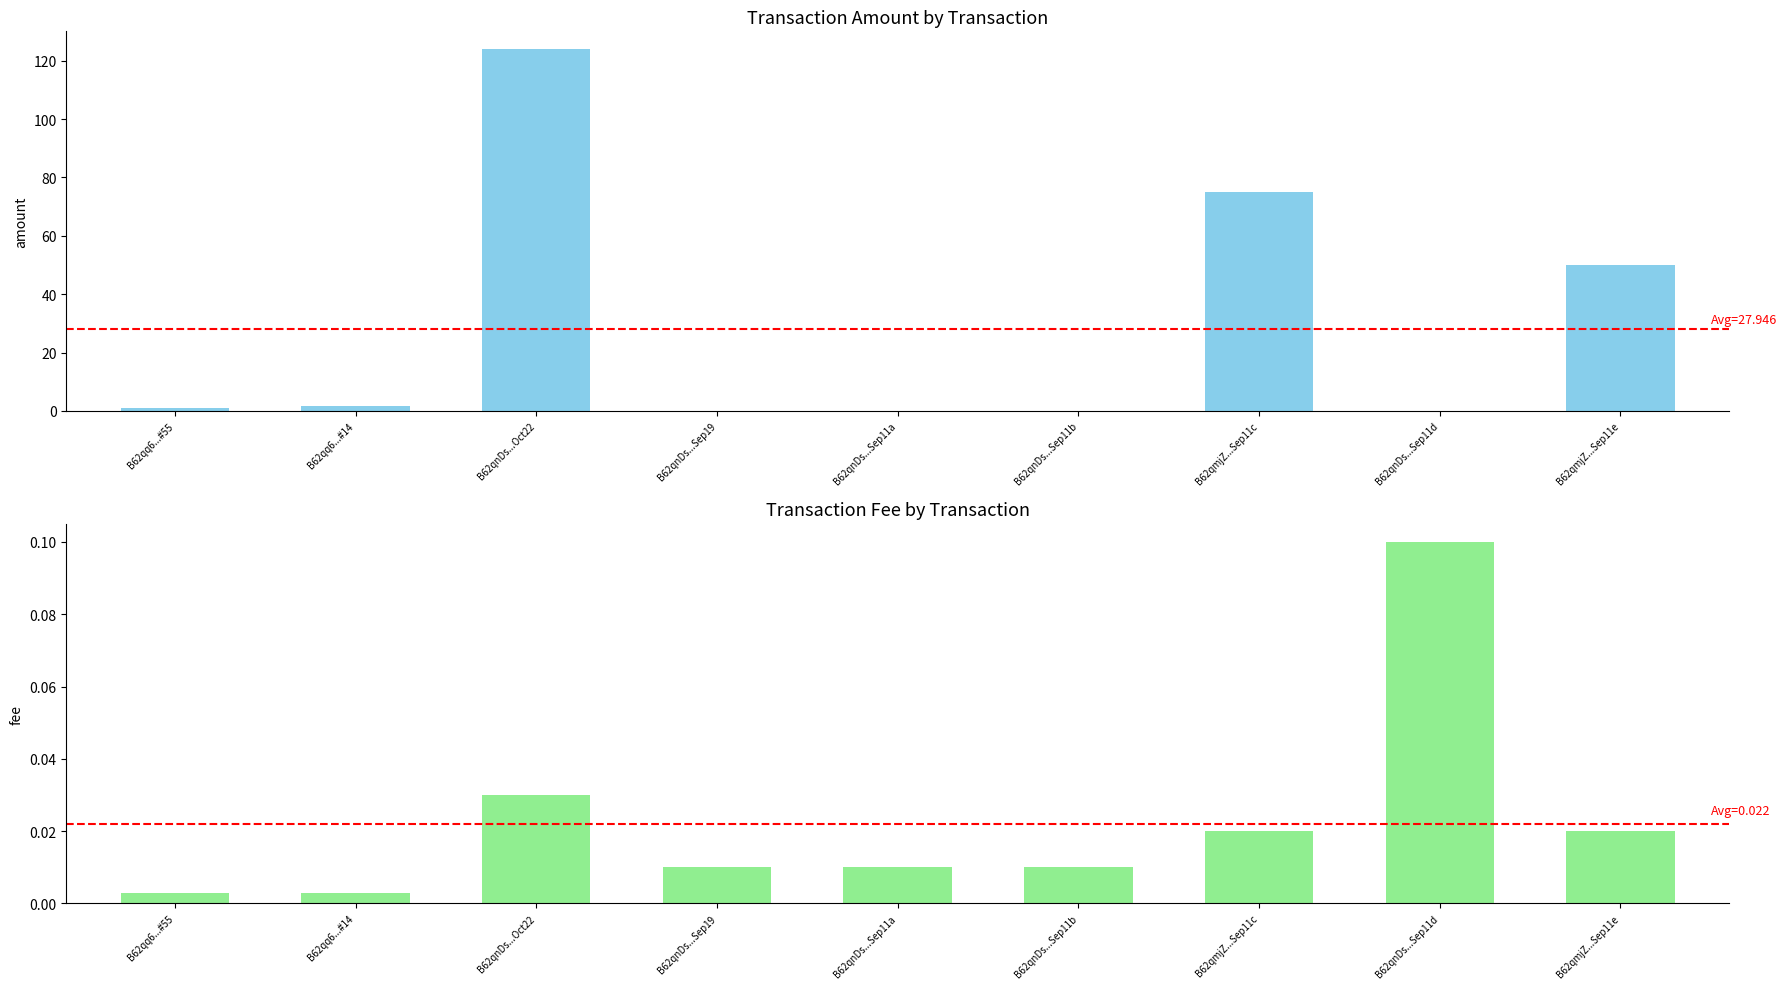

Is the value of Fee at B62qq6...#14 greater than the value of Amount at B62qnDs...Sep11b?

Yes